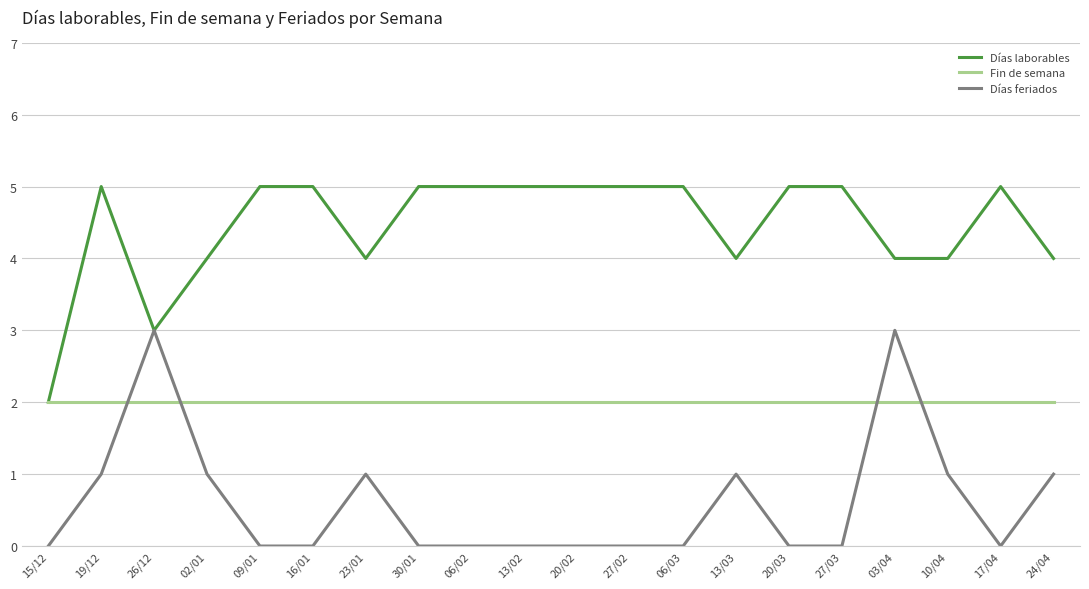

In Días feriados, how many points are higher than both neighbors (excluding endpoints)?

4